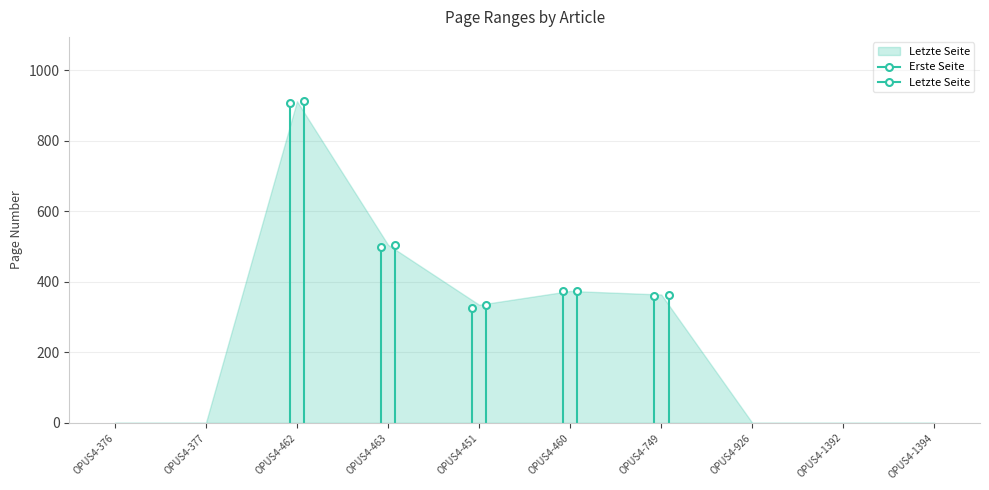

Which label corresponds to the largest value in the chart?

OPUS4-462